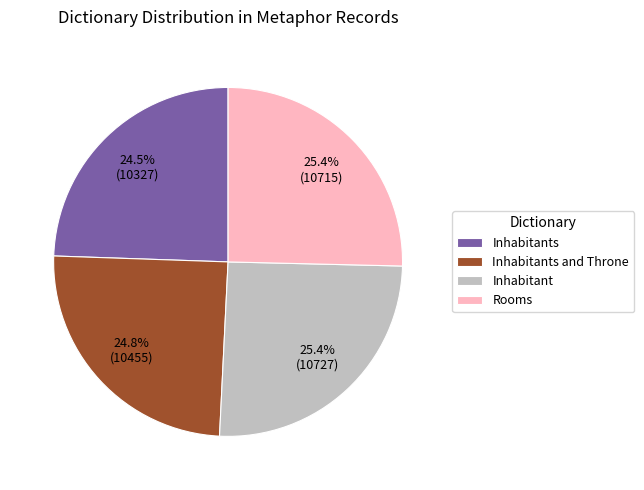

Does any single category account for the majority?

No